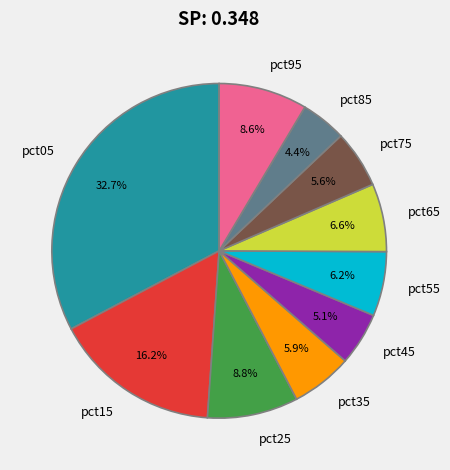

To the nearest percent, what is the difference between the pct15 and pct35 slice percentages?

10%